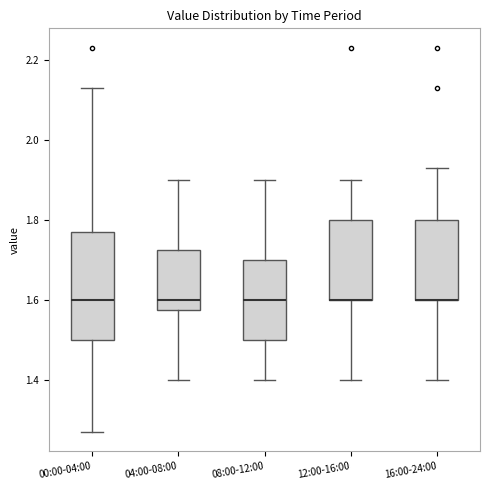

Reading left to right, read every box against the y-axis: the position of its median line, the range the box covers, and the ends of its whiskers. The values are not printed on the chart, so give them approximately, as read against the axis.

00:00-04:00: median 1.60, box 1.50 to 1.78, whiskers 1.28 to 2.14
04:00-08:00: median 1.60, box 1.58 to 1.72, whiskers 1.40 to 1.90
08:00-12:00: median 1.60, box 1.50 to 1.70, whiskers 1.40 to 1.90
12:00-16:00: median 1.60 (drawn on the box's lower edge), box 1.60 to 1.80, whiskers 1.40 to 1.90
16:00-24:00: median 1.60 (drawn on the box's lower edge), box 1.60 to 1.80, whiskers 1.40 to 1.94